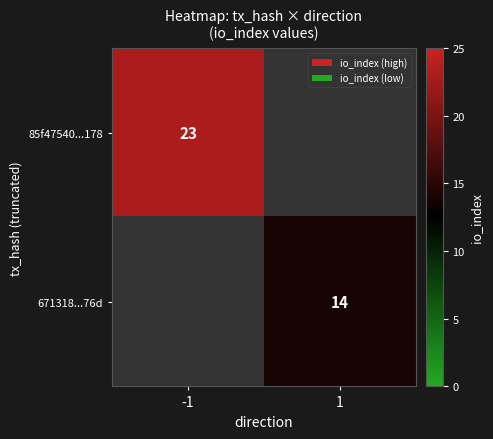

Is it true that 85f47540...178 equals 38 at -1?

False